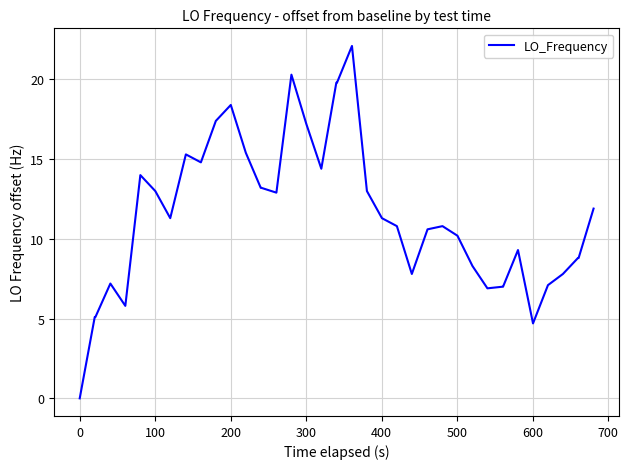

What is the difference between the maximum and minimum values?

22.1